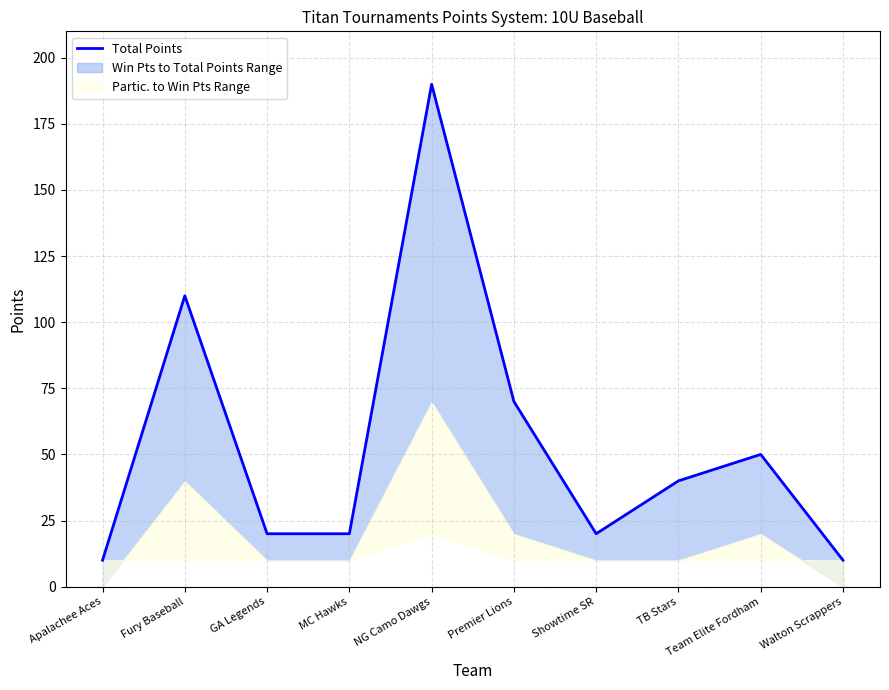

List the labels in order of value, smallest first.

Apalachee Aces, Walton Scrappers, GA Legends, MC Hawks, Showtime SR, TB Stars, Team Elite Fordham, Premier Lions, Fury Baseball, NG Camo Dawgs